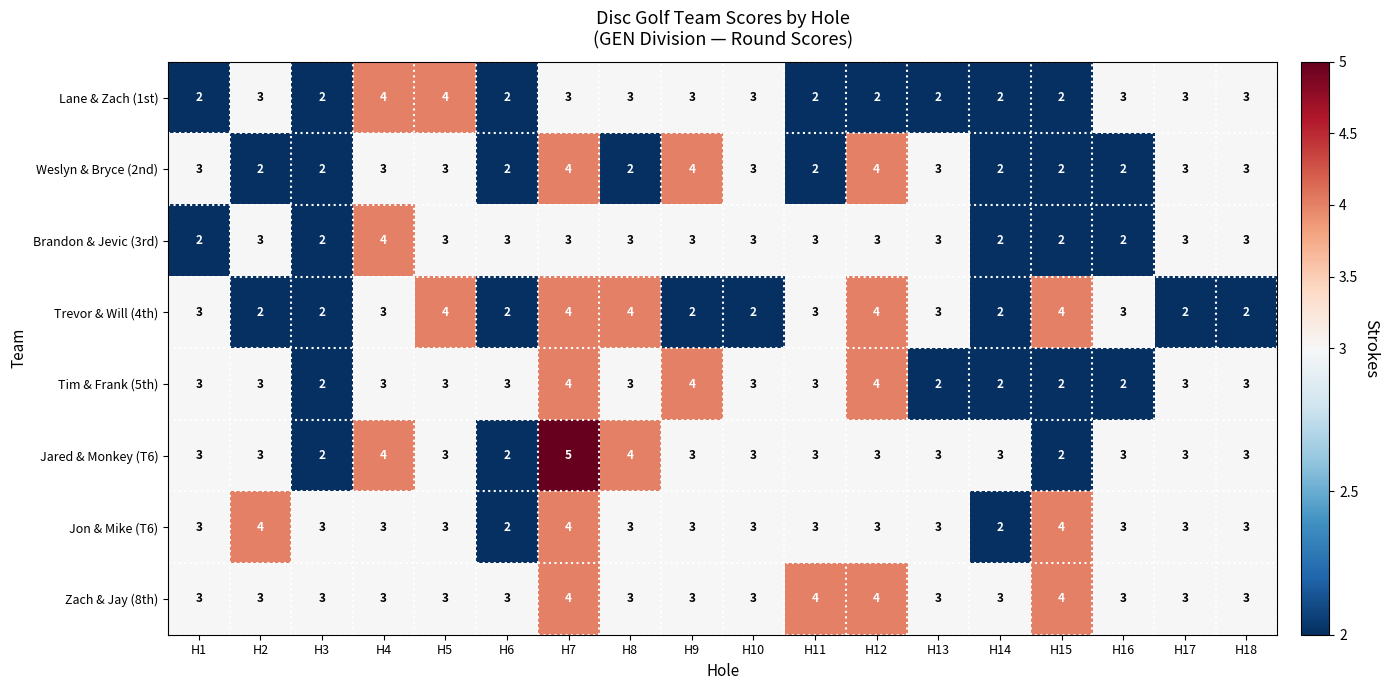

The Zach & Jay (8th) series shows 4 at H15. True or false?

True